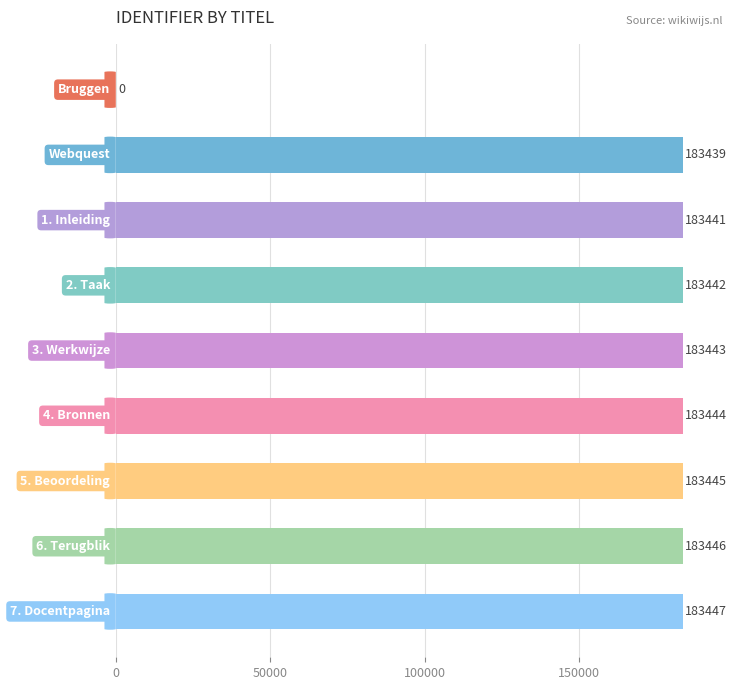

What is the greatest value displayed?

183447